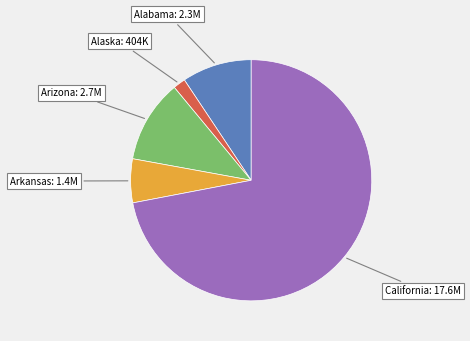

Which slice represents more than half of the pie?

California